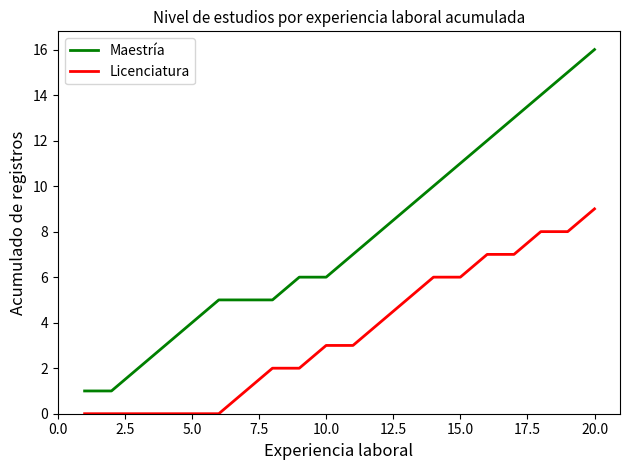

True or false: Licenciatura and Maestría cross at least once.

False